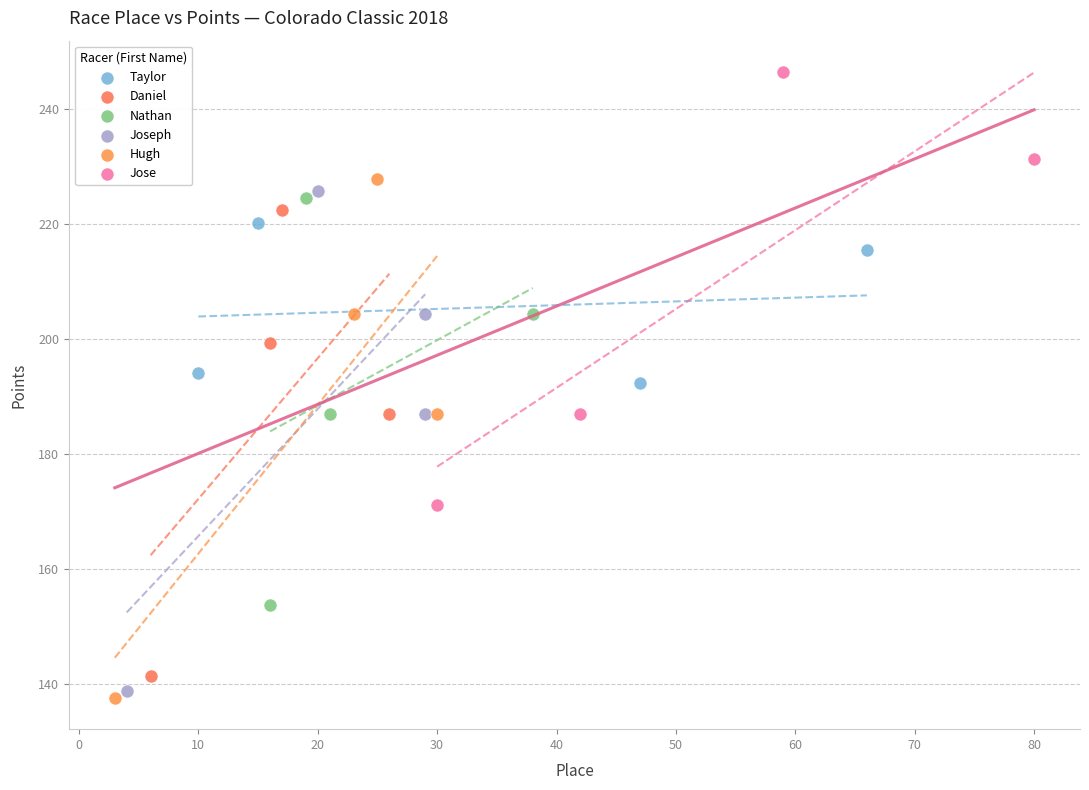

Which series has the widest spread of Y values?

Hugh